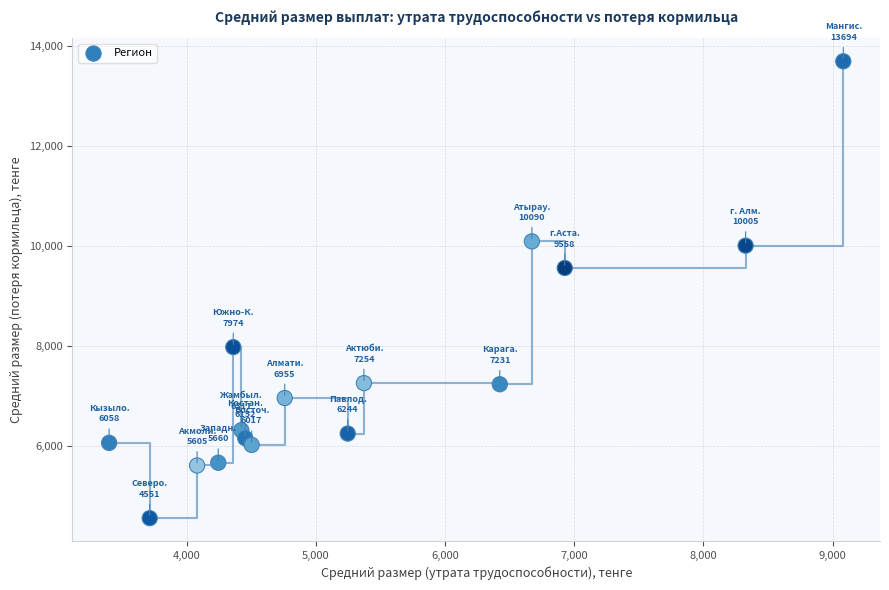

What is the range of Y values (max minus min)?

9143.0